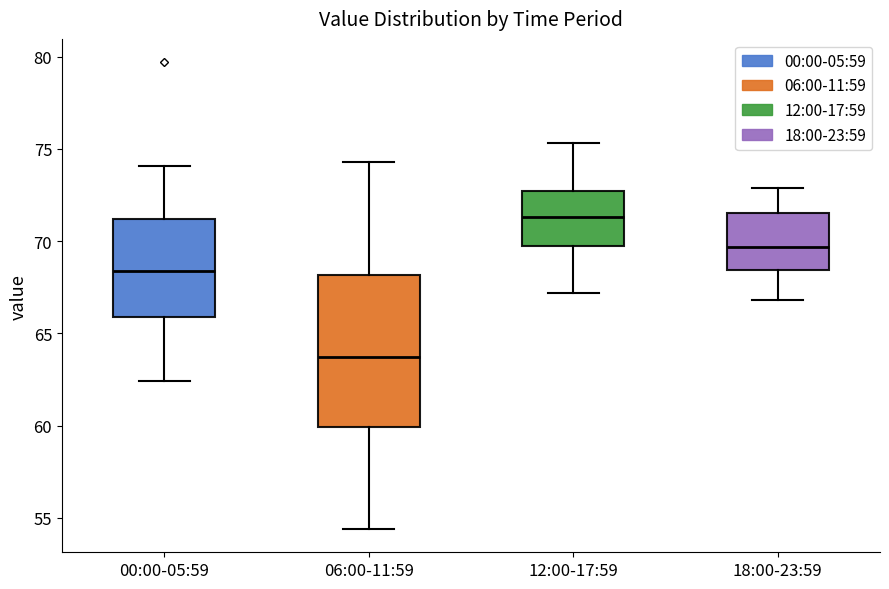

Reading left to right, read every box against the y-axis: the position of its median line, the range the box covers, and the ends of its whiskers. The values are not printed on the chart, so give them approximately, as read against the axis.

00:00-05:59: median 68.5, box 66.0 to 71.0, whiskers 62.5 to 74.0
06:00-11:59: median 63.5, box 60.0 to 68.0, whiskers 54.5 to 74.5
12:00-17:59: median 71.5, box 70.0 to 72.5, whiskers 67.0 to 75.5
18:00-23:59: median 69.5, box 68.5 to 71.5, whiskers 67.0 to 73.0